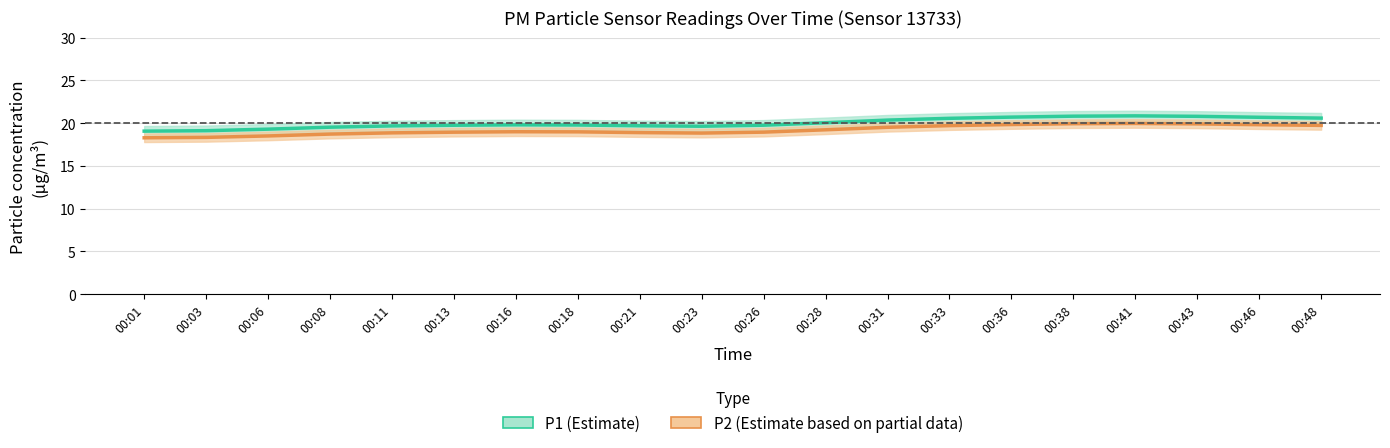

Does the chart display data point markers on the line(s)?

No